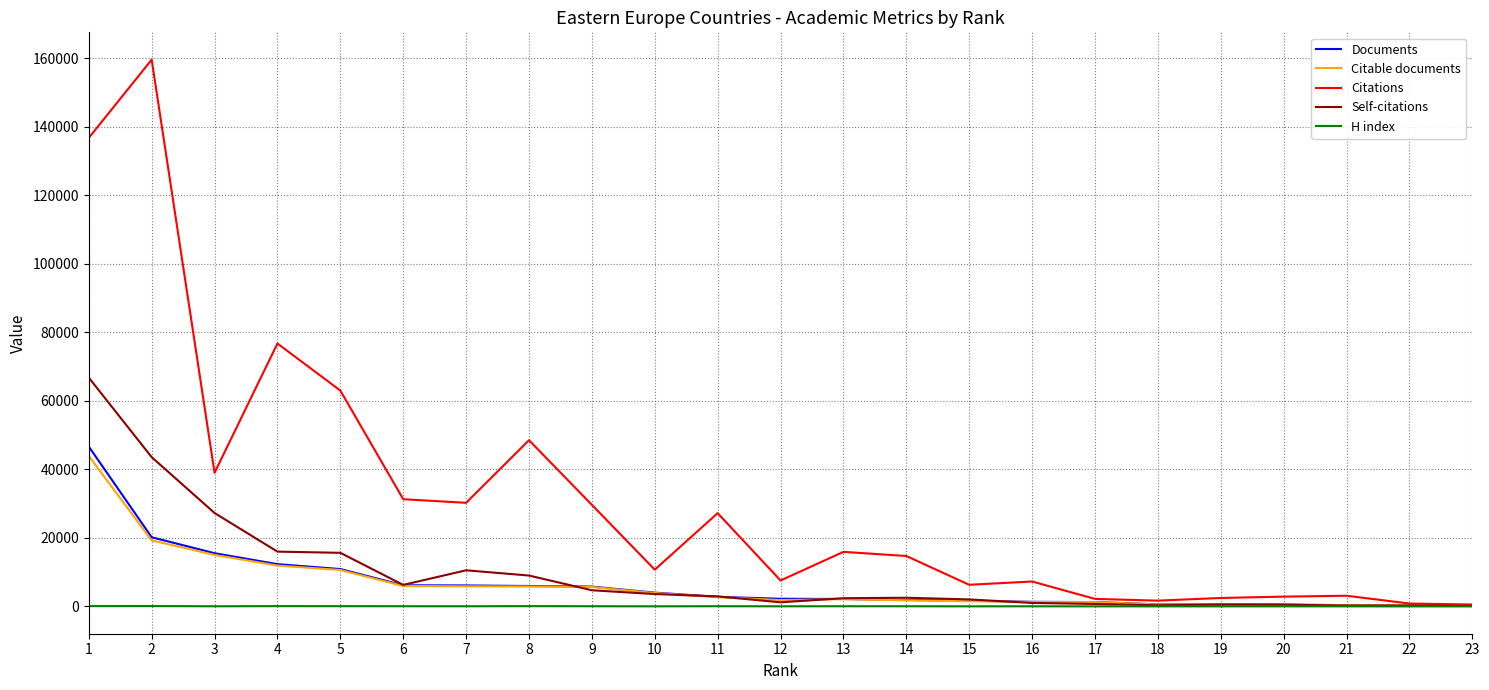

Which series has the largest total across all categories?

Citations